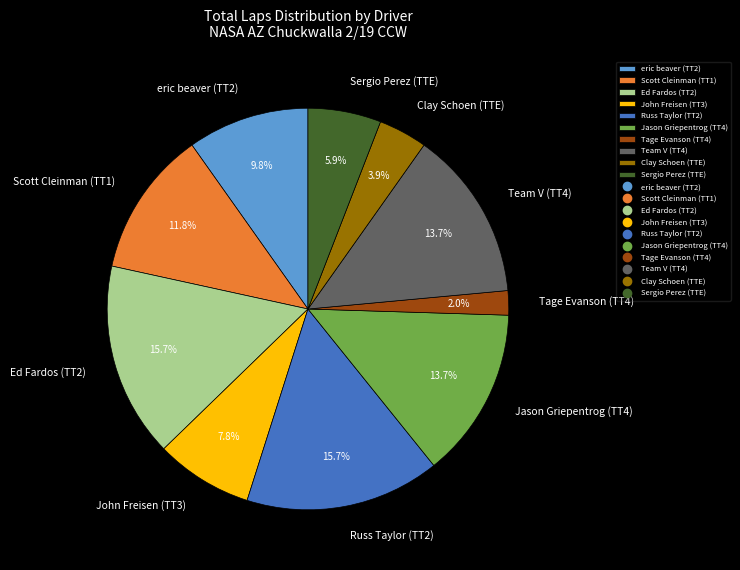

Which slice is the smallest?

Tage Evanson (TT4)